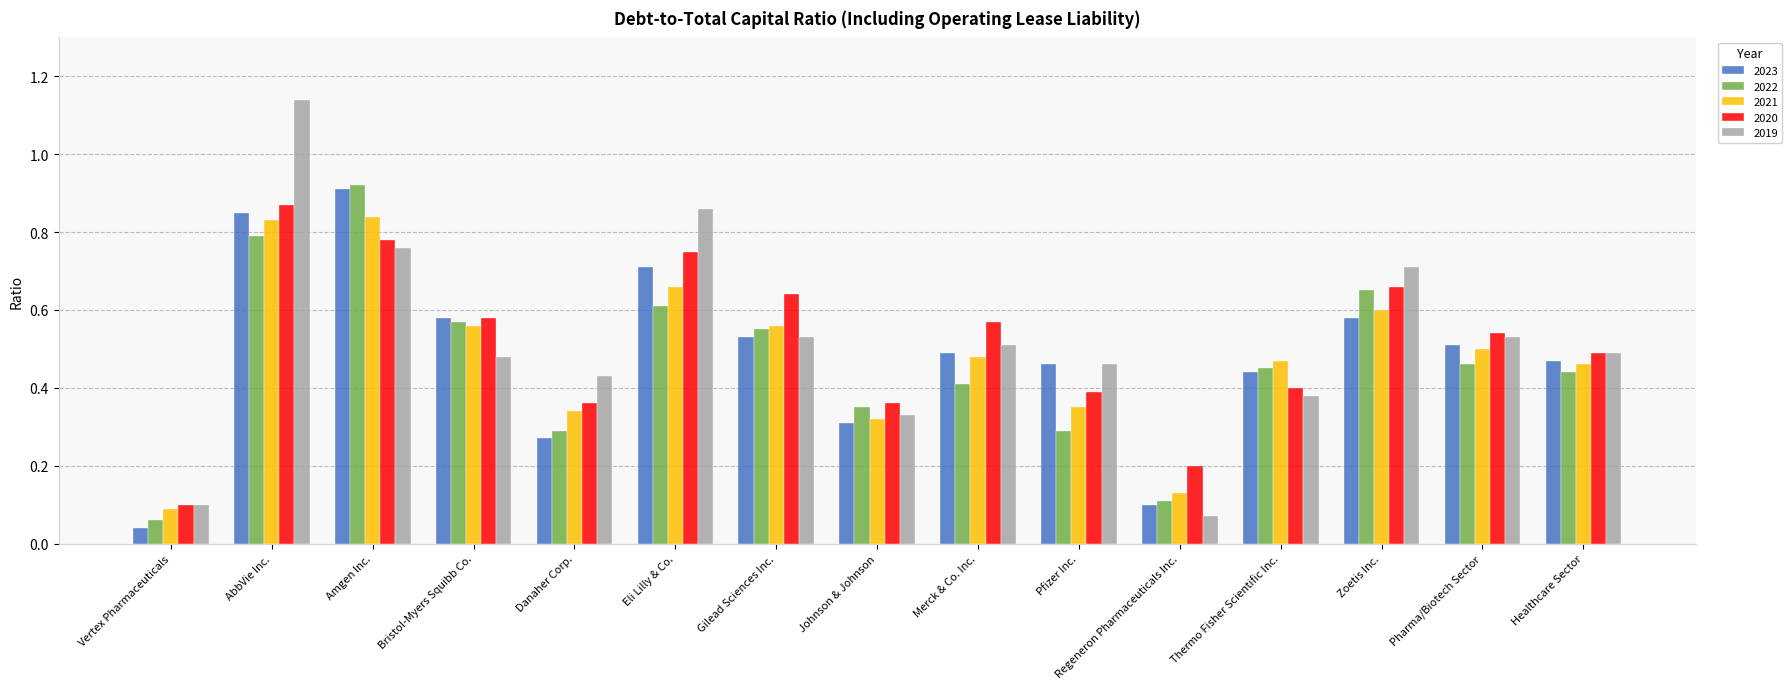

Which category has the lowest value across all series?

Vertex Pharmaceuticals